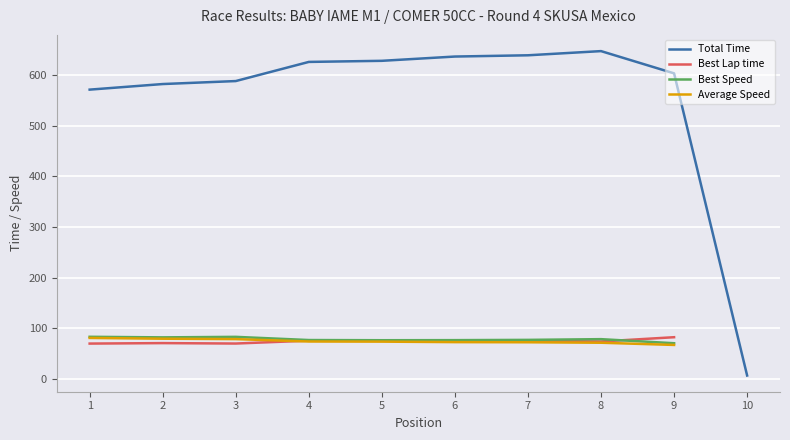

How many times do Best Lap time and Average Speed cross each other?

1